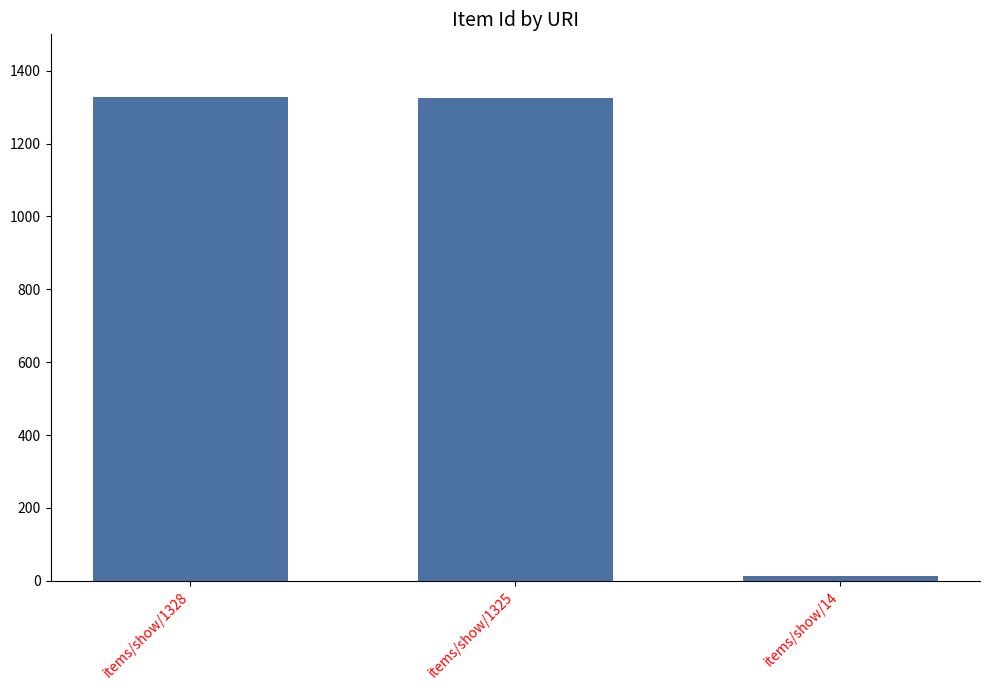

The chart shows a value of 1942 at items/show/1325. True or false?

False